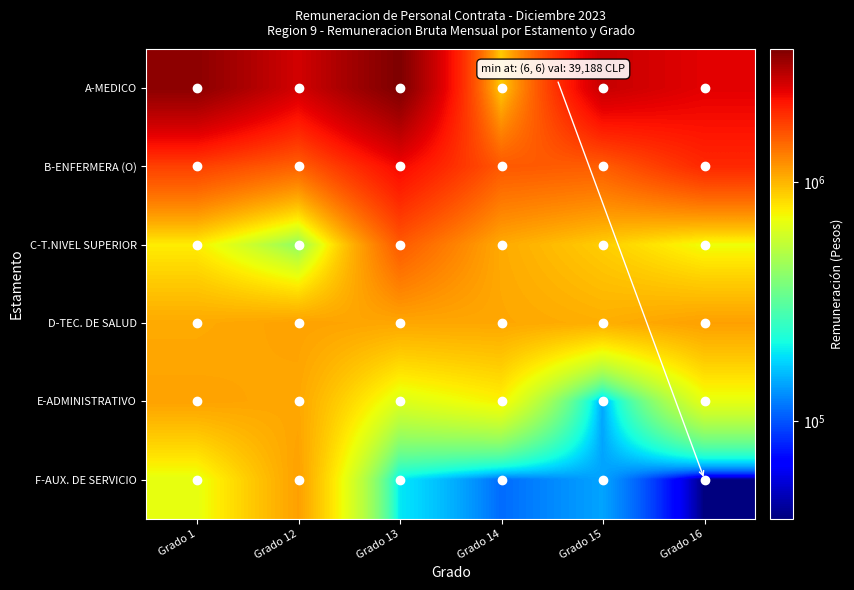

What is the greatest value displayed?

3600166